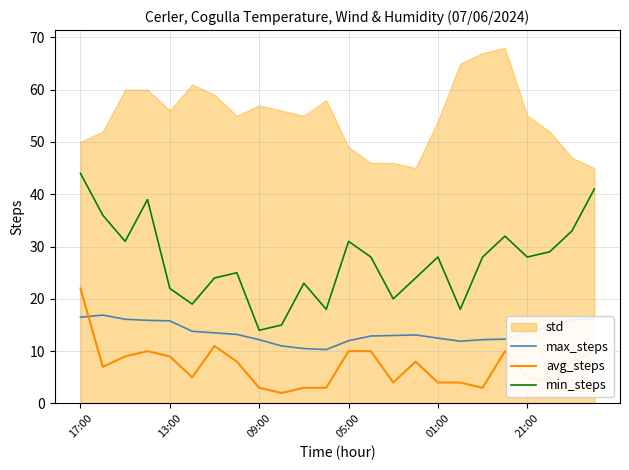

Which series ends up on top after the final intersection of avg_steps and max_steps?

max_steps